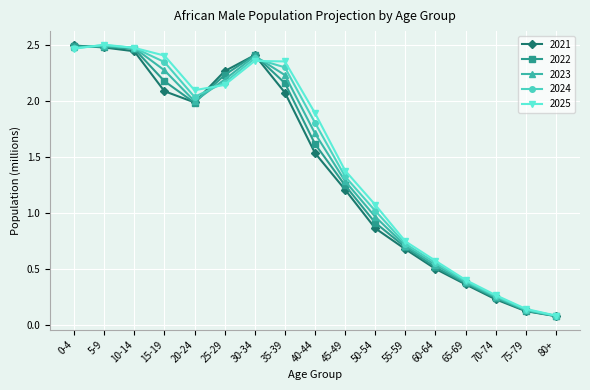

At which label does 2025 reach its minimum?

80+